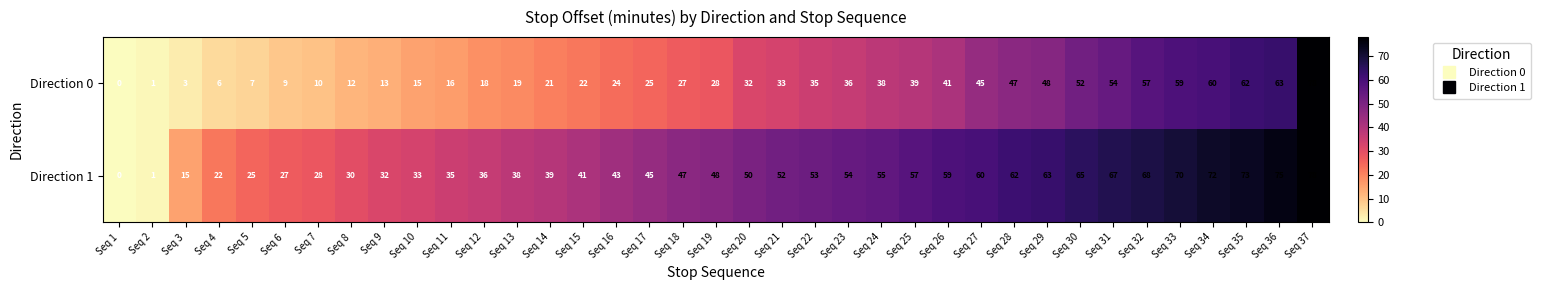

Rank the series at Seq 23 from highest to lowest value.

Direction 1, Direction 0